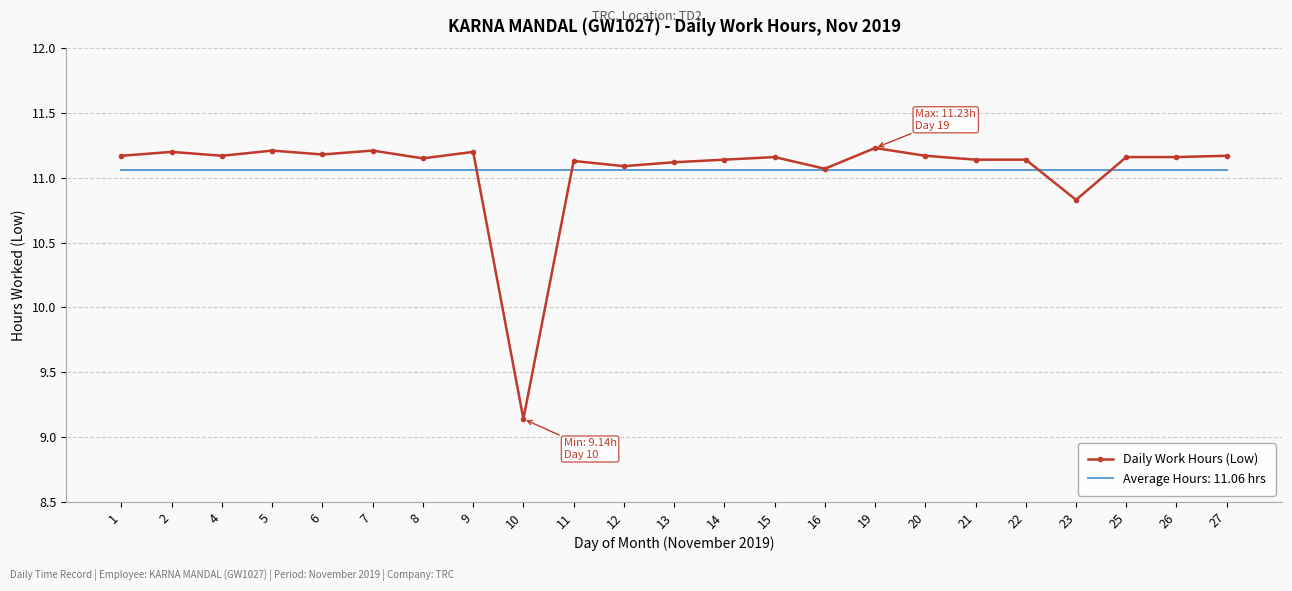

Is it true that Average Hours: 11.06 hrs equals 15.8 at 14?

False